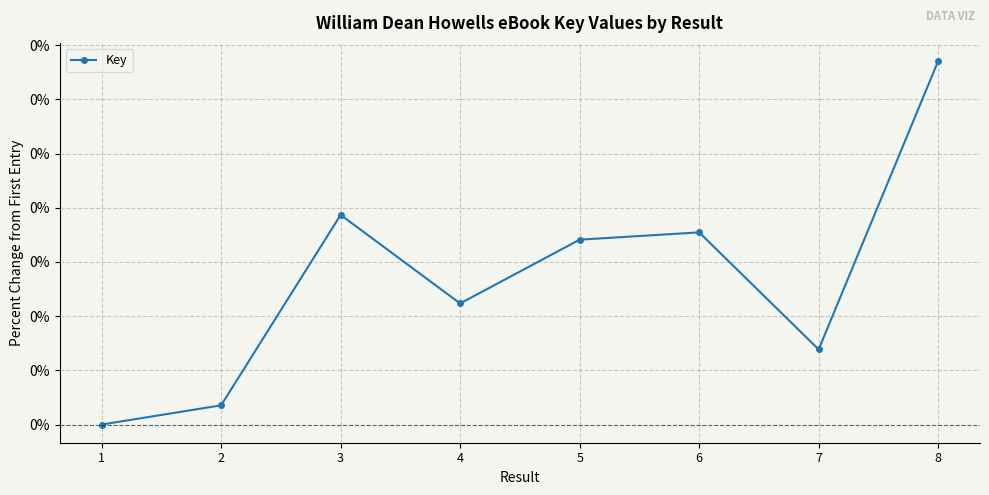

How many positive values are there?

7